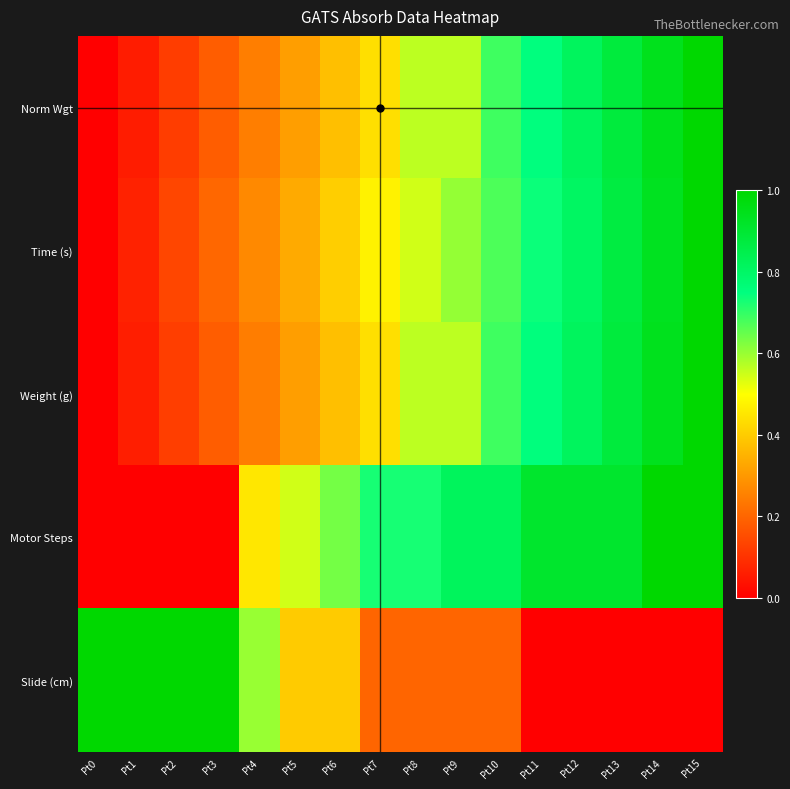

At which category is the sum across all series the highest?

Pt15